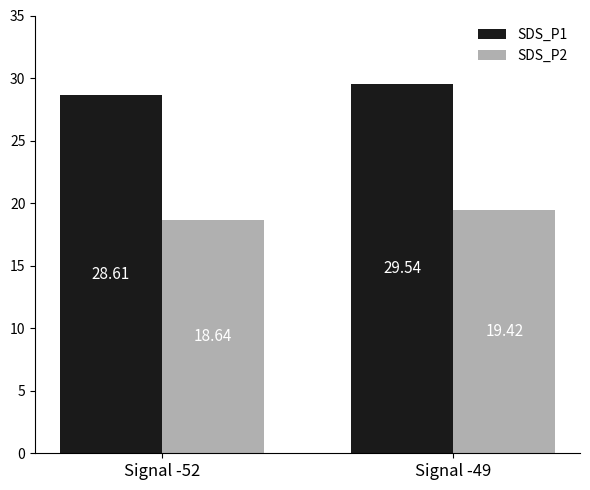

How many bars are there in total?

4